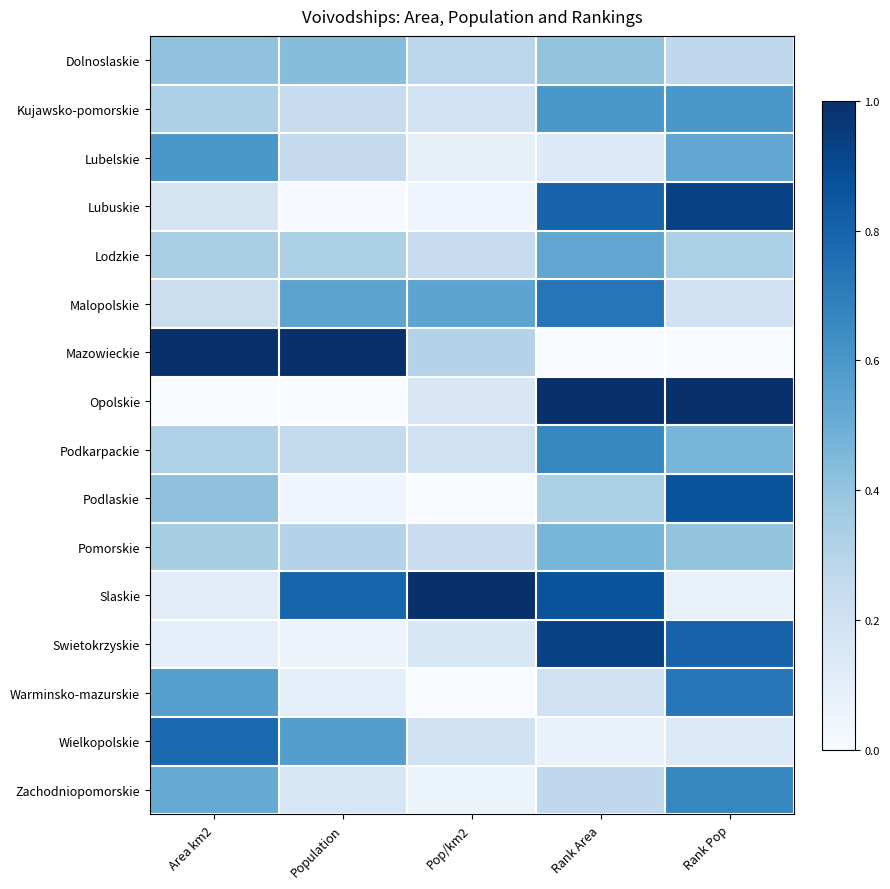

At which category is the sum across all series the highest?

Rank Area